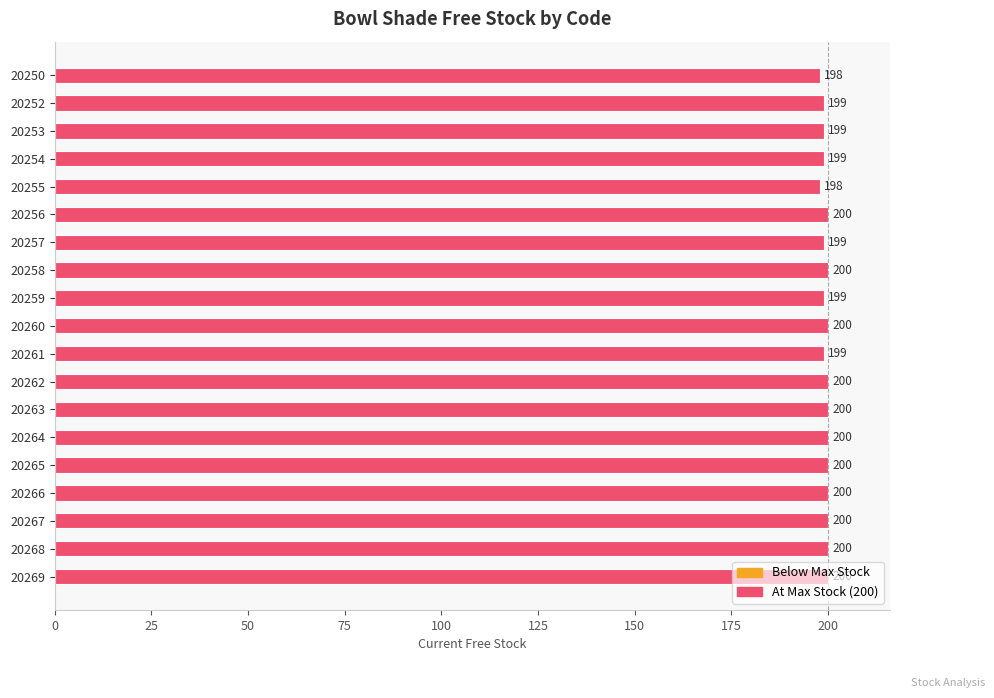

Count the values in the range 199 to 200.

17